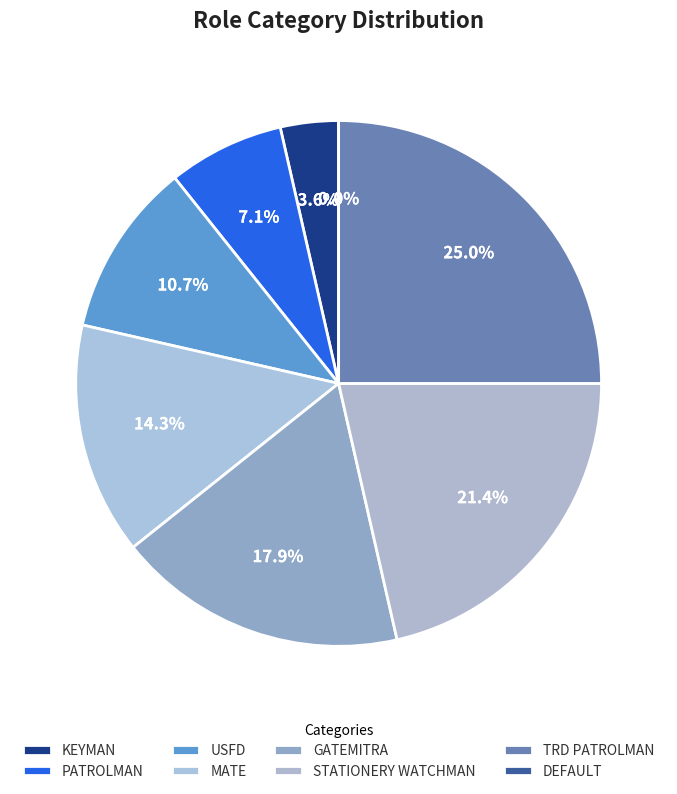

The TRD PATROLMAN slice represents 25% of the pie. True or false?

True